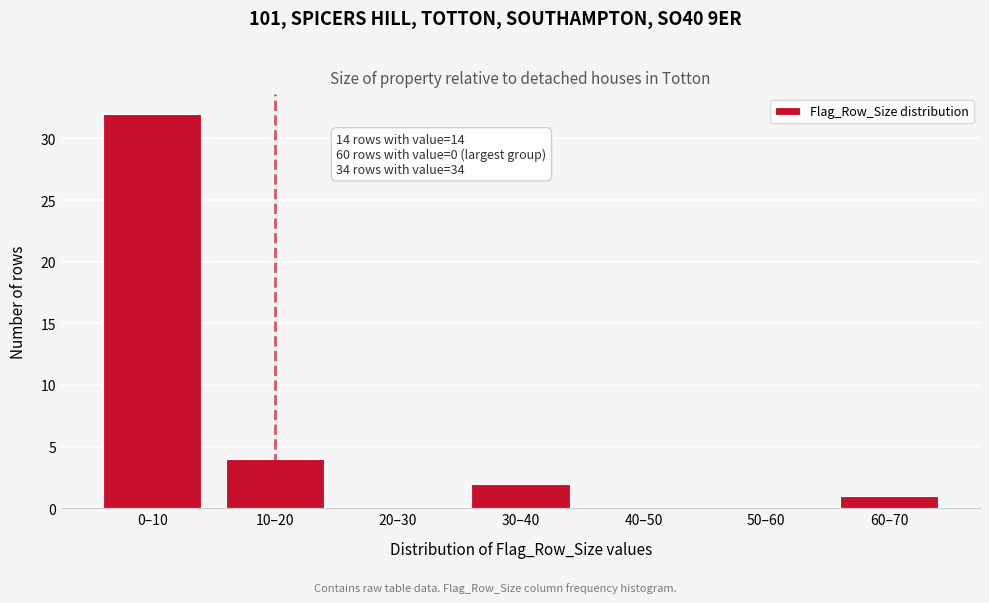

Reading right to left, extract all data points from this chart.

60–70=1	50–60=0	40–50=0	30–40=2	20–30=0	10–20=4	0–10=32